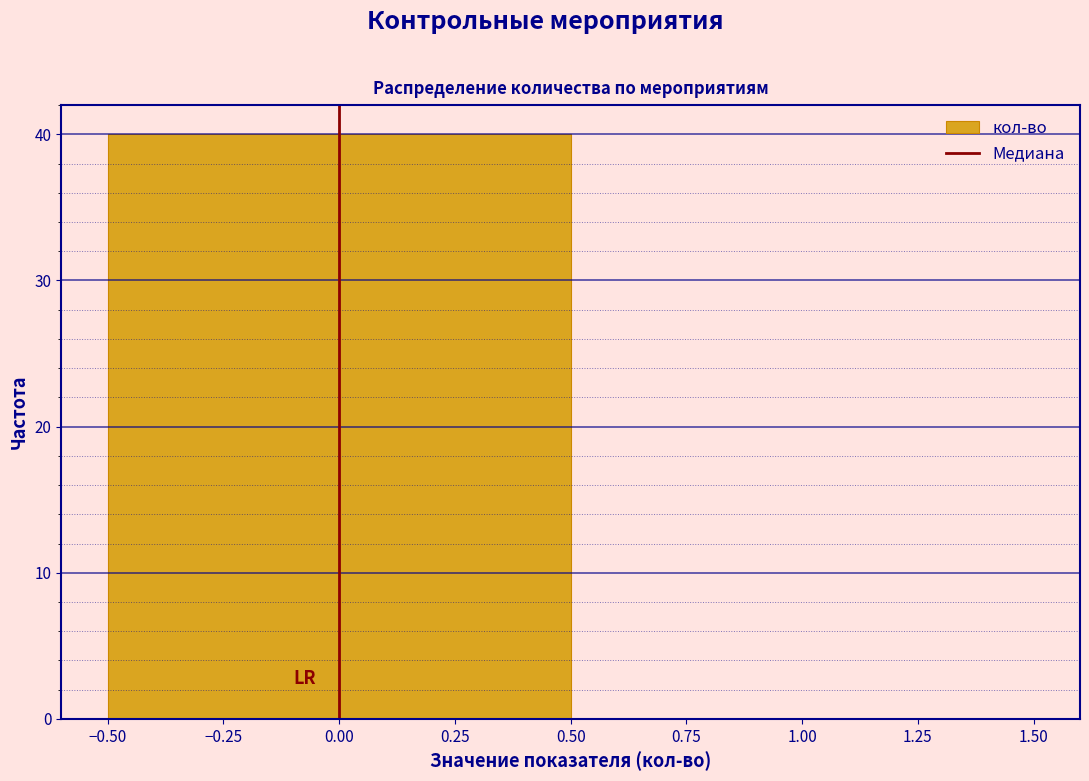

What is the height of the bar covering -0.50 to 0.50 on the x-axis? The values are not printed on the chart, so give them approximately, as read against the axis.

40